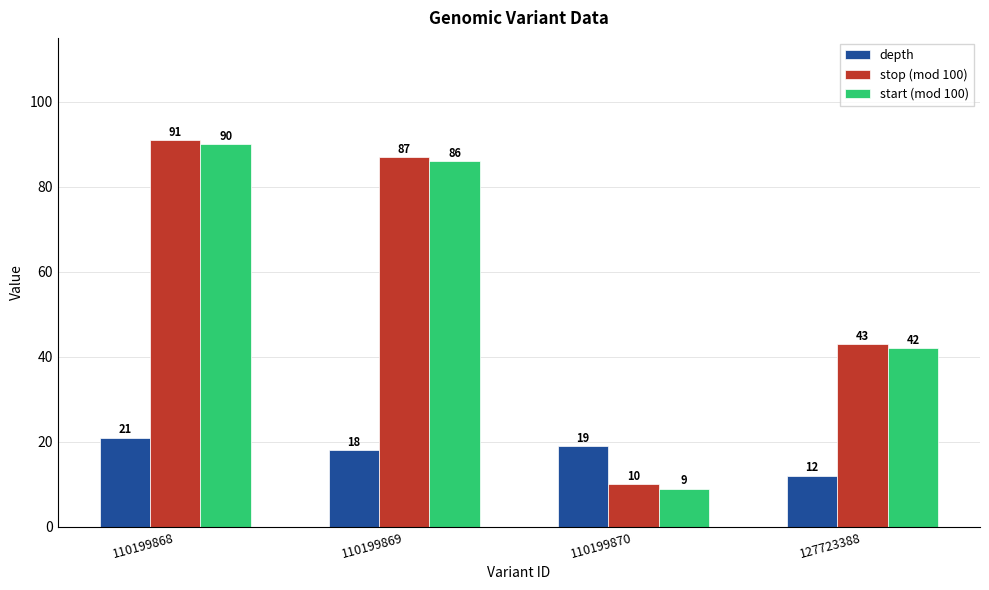

What is the value of the start (mod 100) bar at the 1st from the left?

90